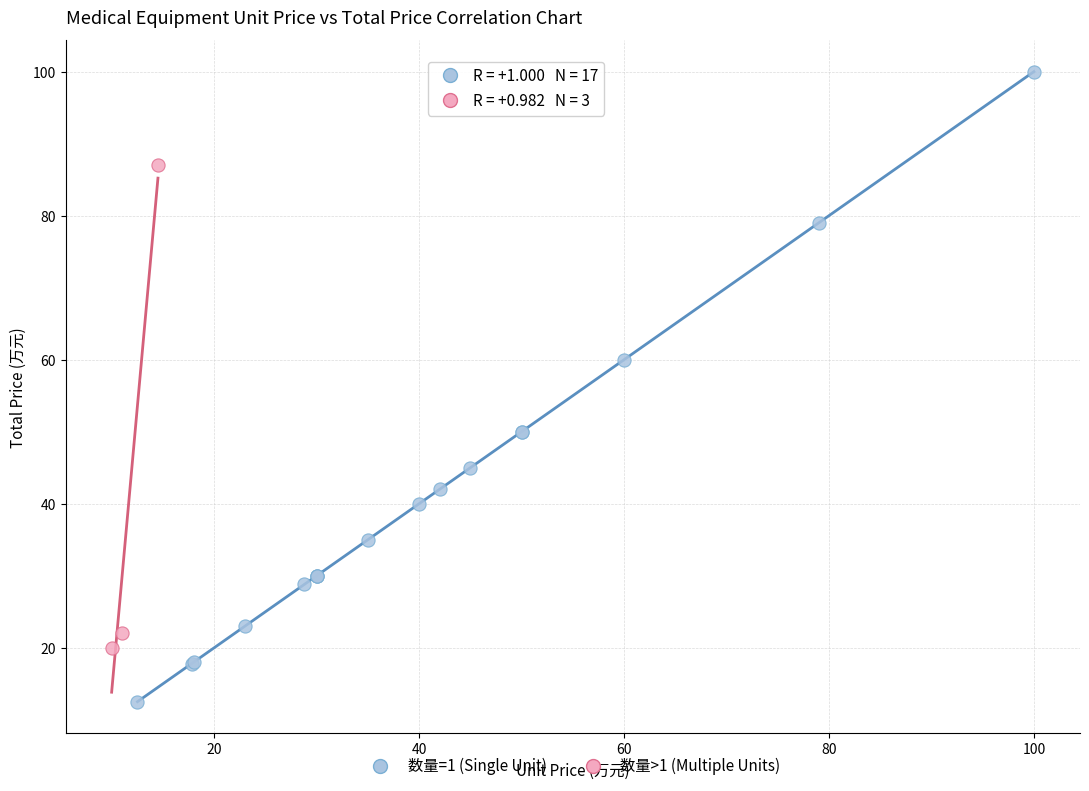

Which series contains the lowest Y value?

数量=1 (Single Unit)